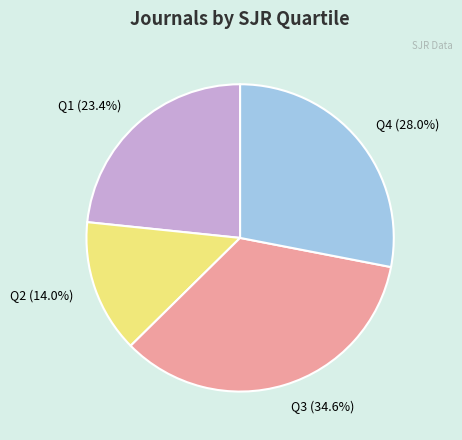

To the nearest percent, what is the combined percentage of Q4 and Q2?

42%